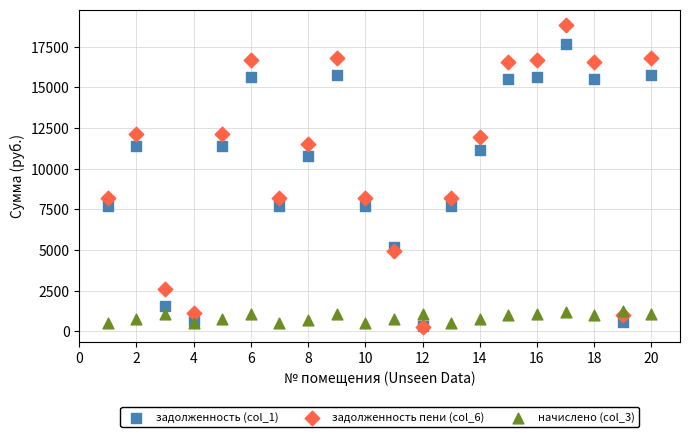

What are all the series names shown in the legend?

задолженность (col_1), задолженность пени (col_6), начислено (col_3)